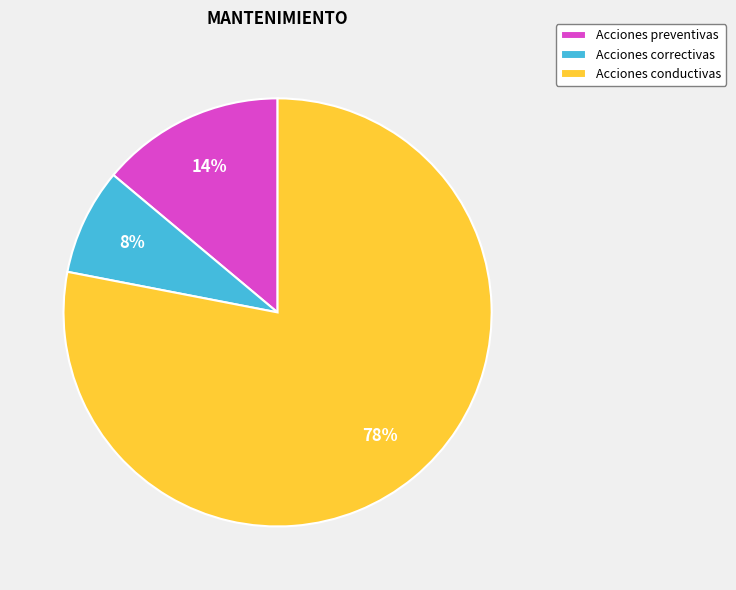

To the nearest percent, what is the combined percentage of Acciones correctivas and Acciones conductivas?

86%